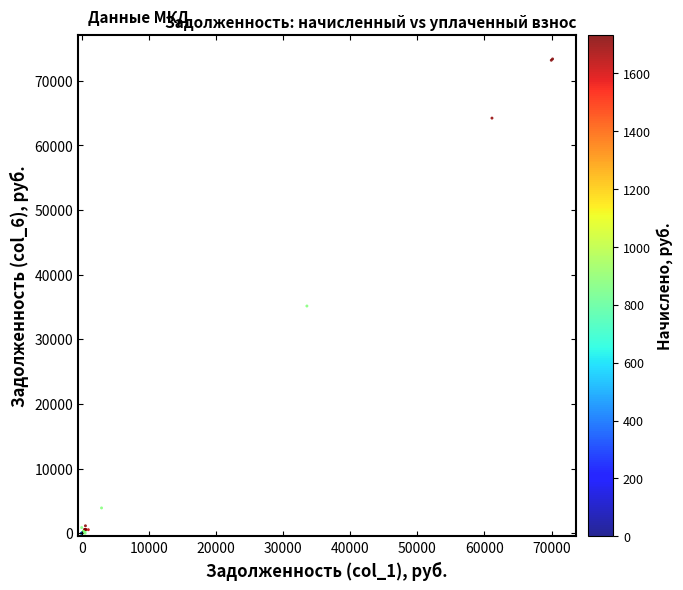

What Y value in the scatter plot is closest to 36670?

35132.9